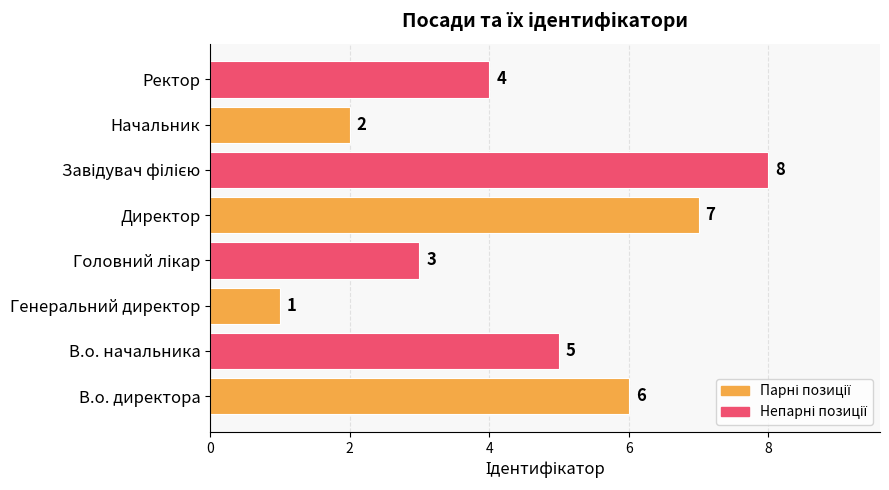

Count the values in the range 3 to 7.

5